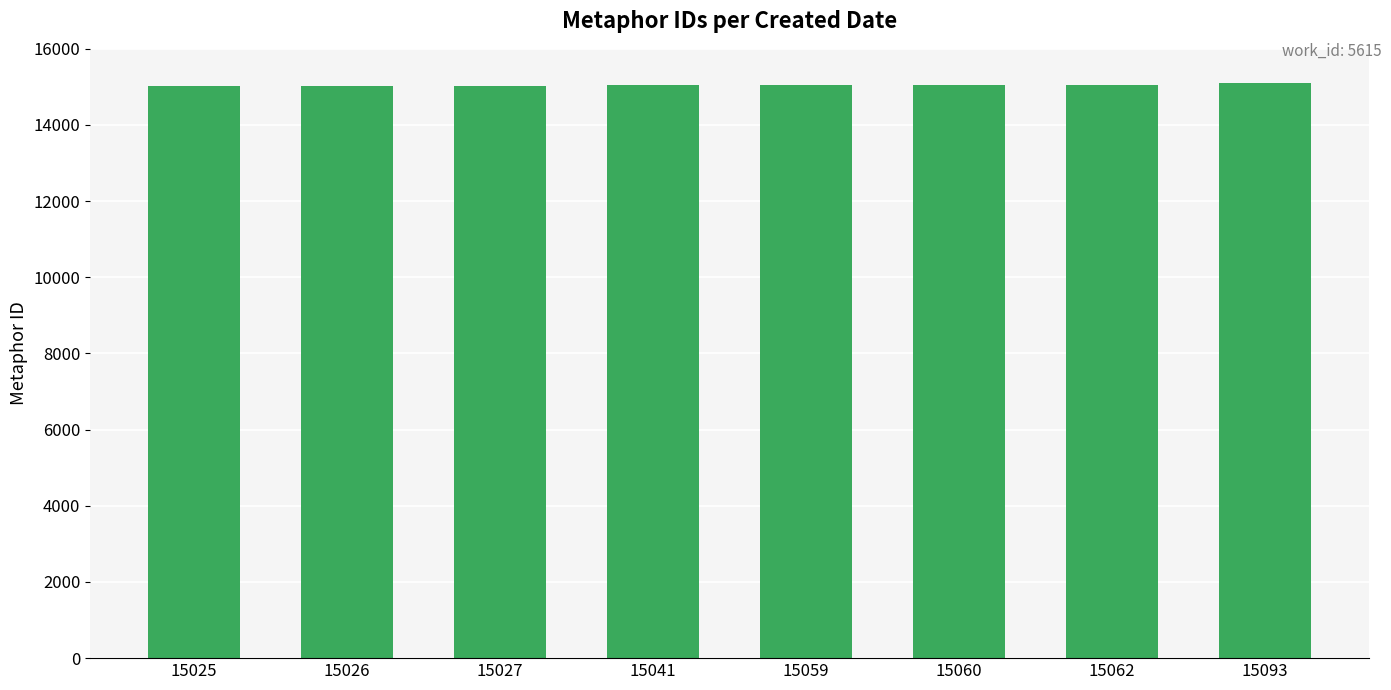

What is the ratio of the value at 15059 to the value at 15041?

1.0